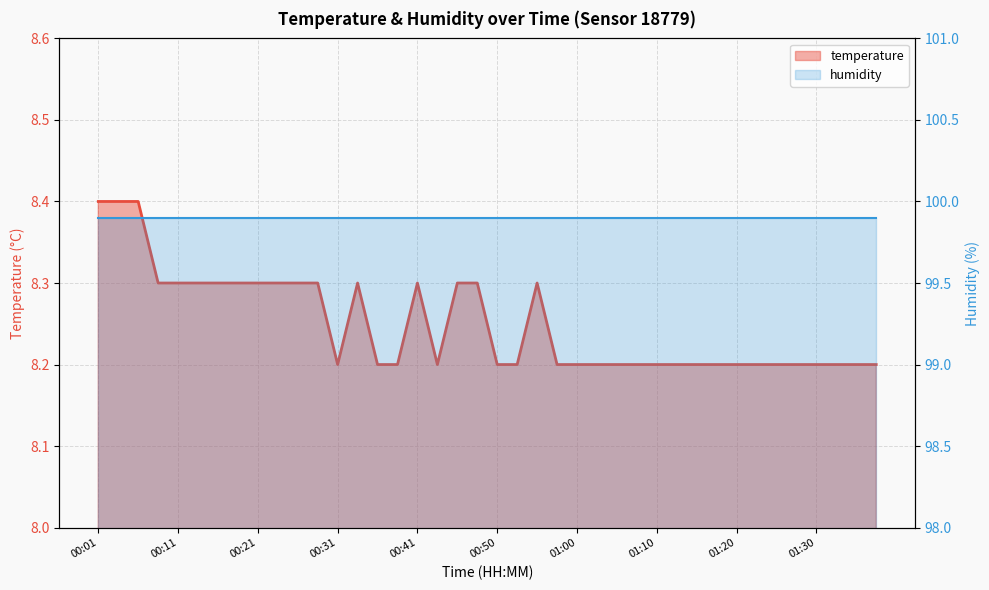

Rank the categories by value from lowest to highest.

00:31, 00:36, 00:38, 00:43, 00:50, 00:53, 00:58, 01:00, 01:03, 01:05, 01:08, 01:10, 01:13, 01:15, 01:18, 01:20, 01:23, 01:25, 01:27, 01:30, 01:32, 01:35, 01:37, 00:09, 00:11, 00:14, 00:16, 00:18, 00:21, 00:23, 00:26, 00:28, 00:33, 00:41, 00:46, 00:48, 00:55, 00:01, 00:04, 00:06